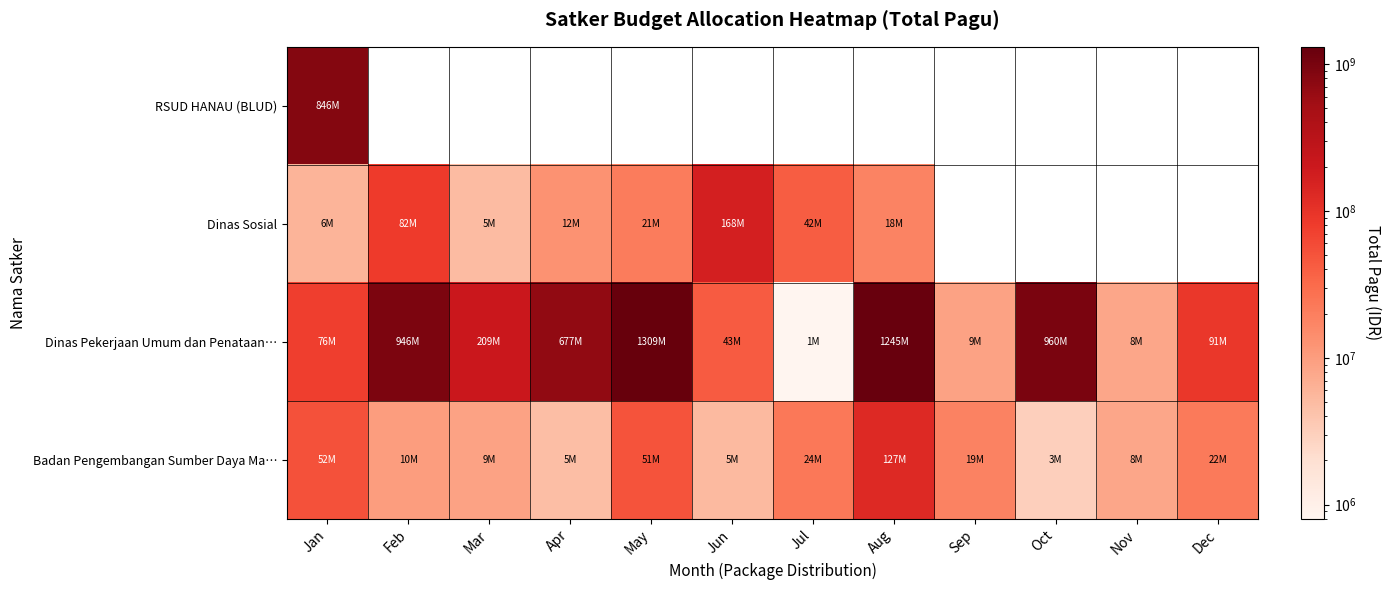

Rank the series by their average value, from lowest to highest.

Badan Pengembangan Sumber Daya Ma…, RSUD HANAU (BLUD), Dinas Sosial, Dinas Pekerjaan Umum dan Penataan…